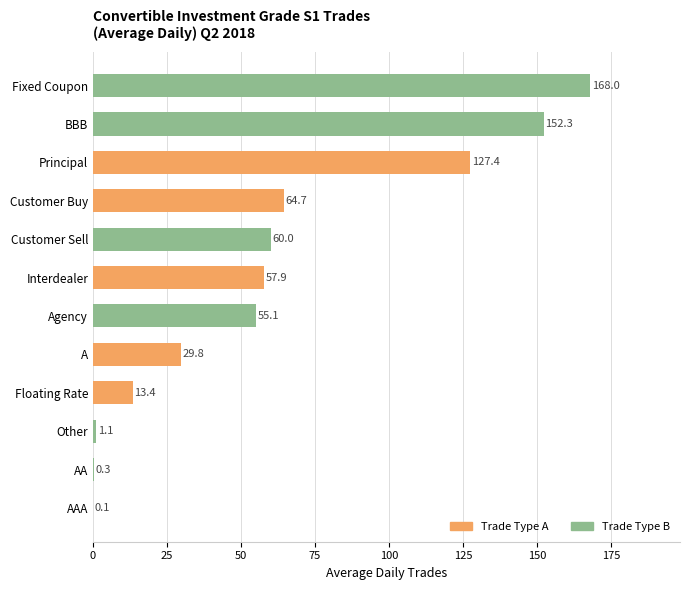

True or false: the data shows 272.1 at BBB.

False